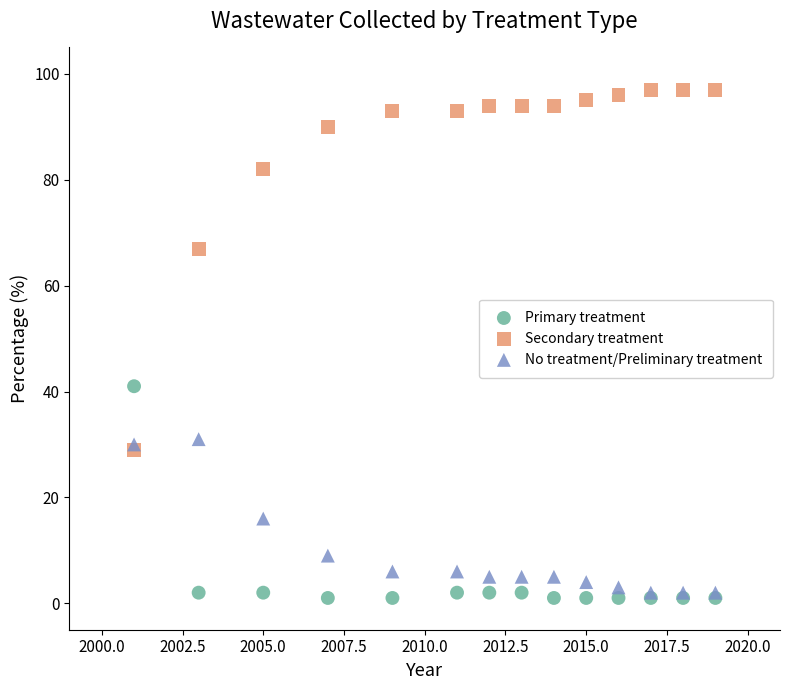

In the Secondary treatment series, what Y value is closest to 63?

67